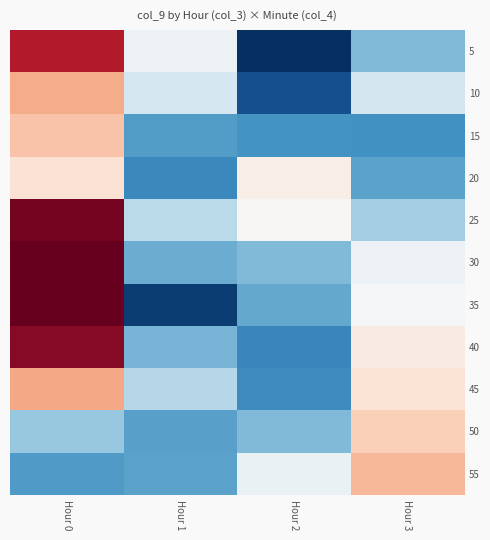

Which category has the lowest value across all series?

Hour 2